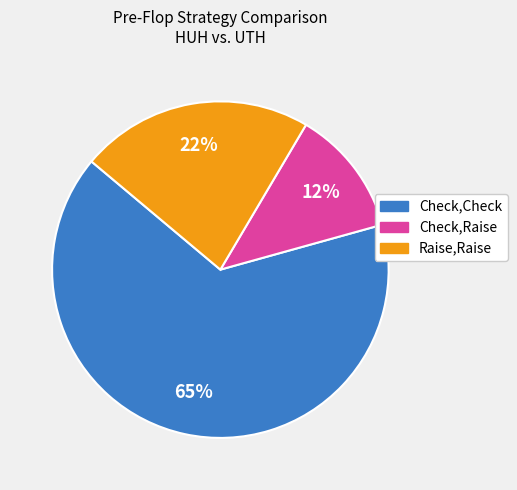

To the nearest percent, what is the average slice percentage?

33%